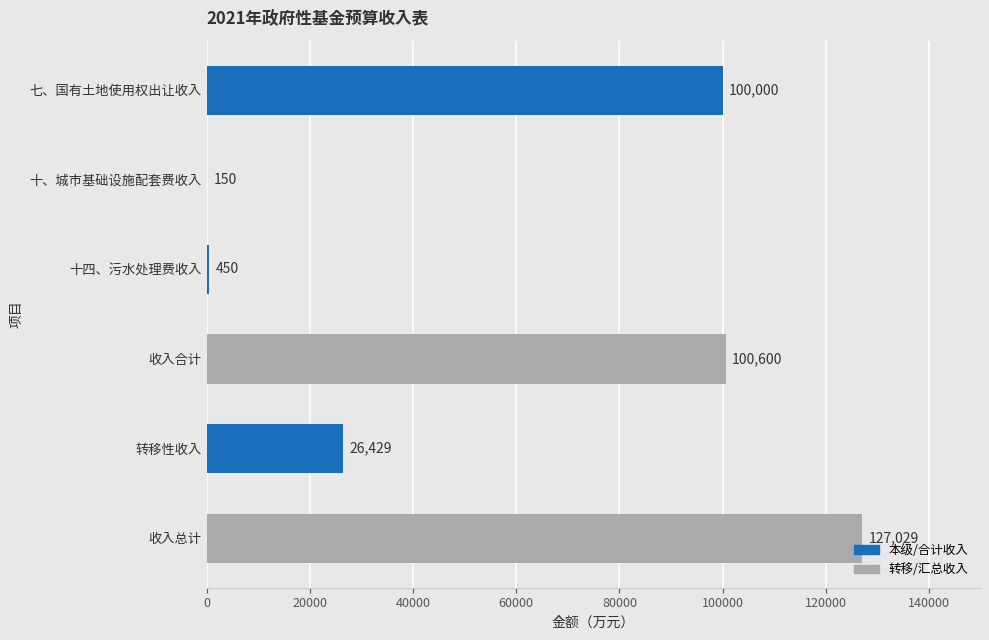

What is the sum of the values at 十、城市基础设施配套费收入 and 十四、污水处理费收入?

600